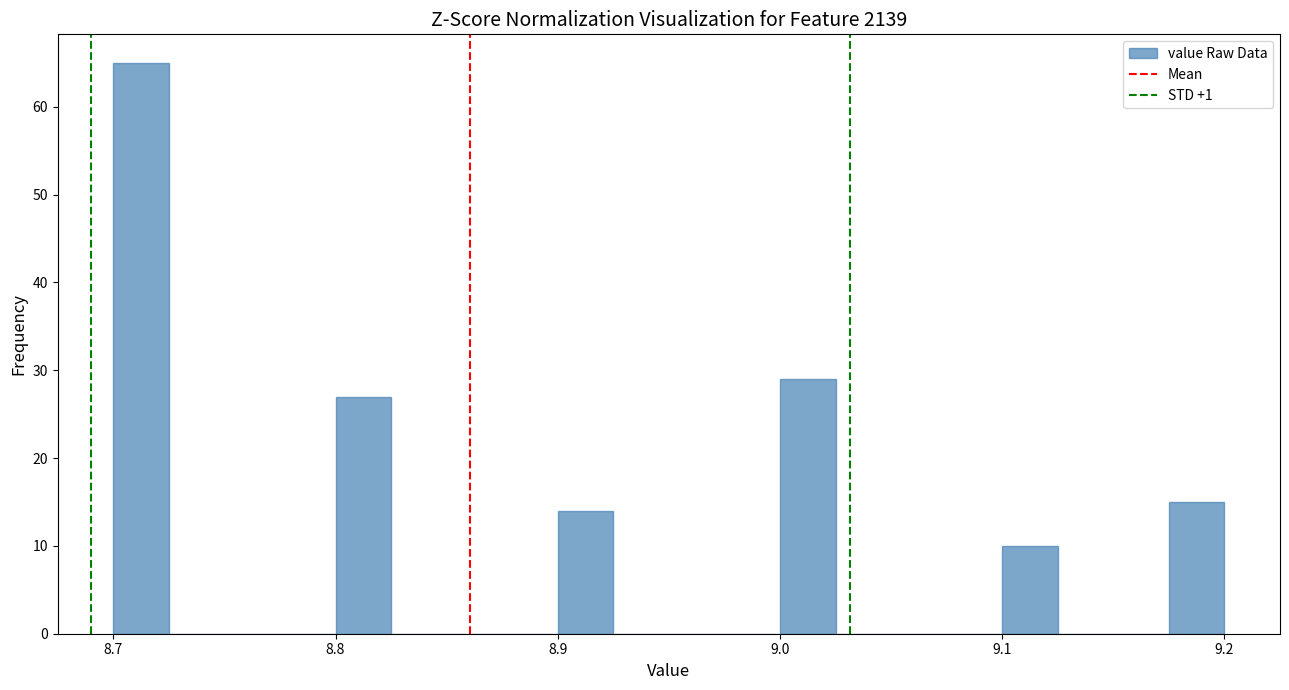

Around what value on the x-axis is the tallest bar? Give the approximate position of its centre, as read against the axis.

8.71